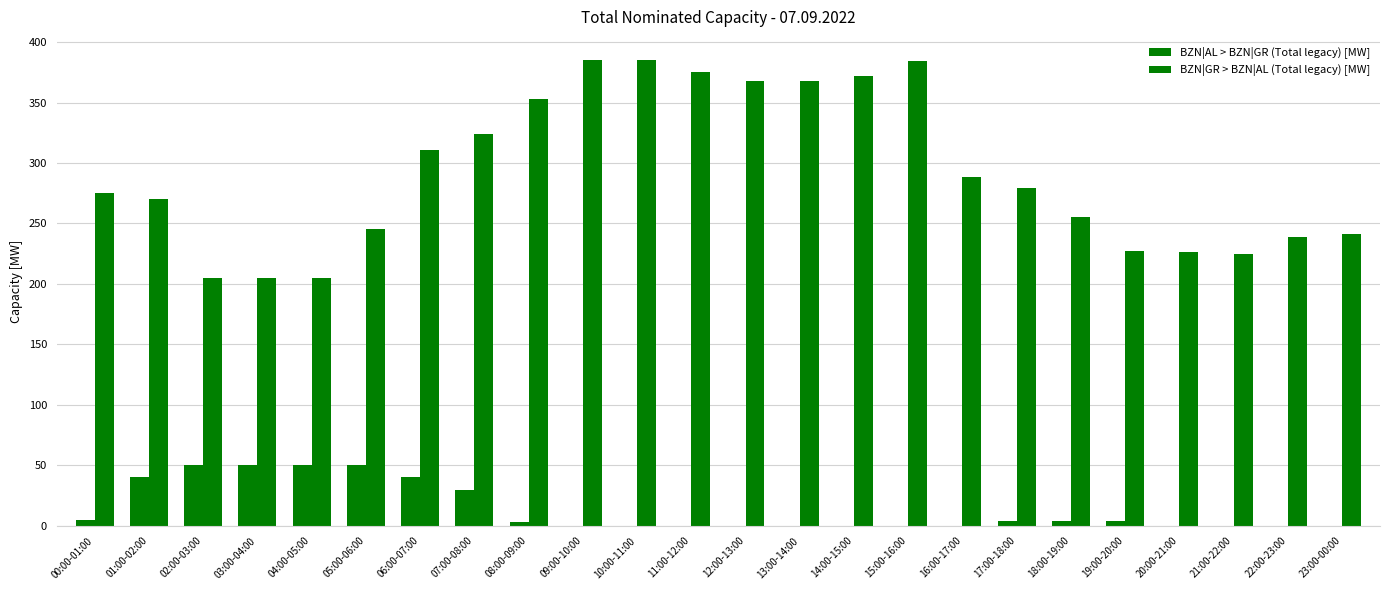

Rank the series by their average value, from lowest to highest.

BZN|AL > BZN|GR (Total legacy) [MW], BZN|GR > BZN|AL (Total legacy) [MW]